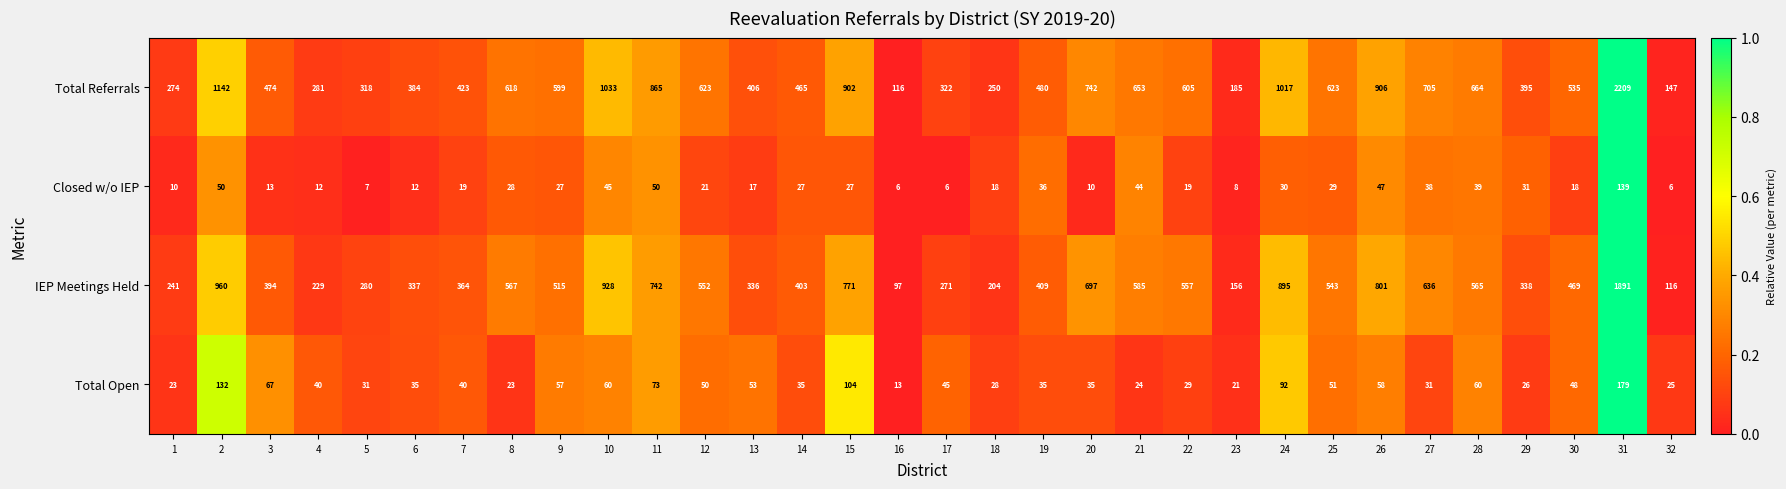

The IEP Meetings Held series shows 403 at 14. True or false?

True